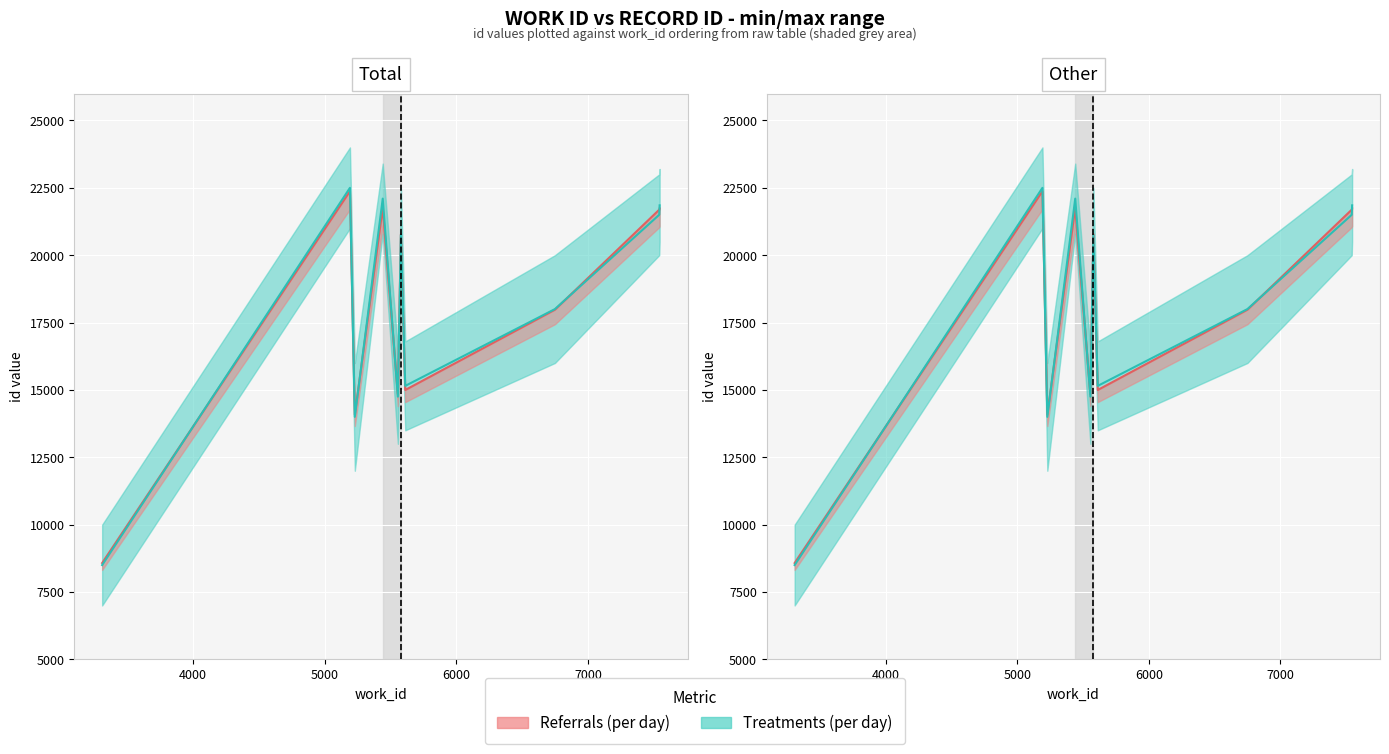

How many data points does each series have?

10